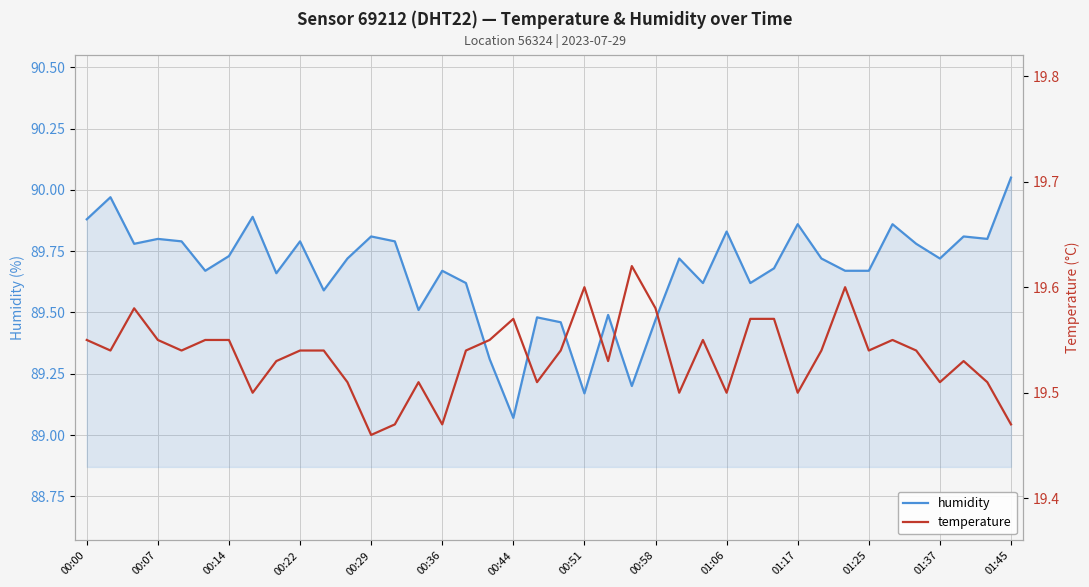

The humidity series shows 89.5 at 19. True or false?

True